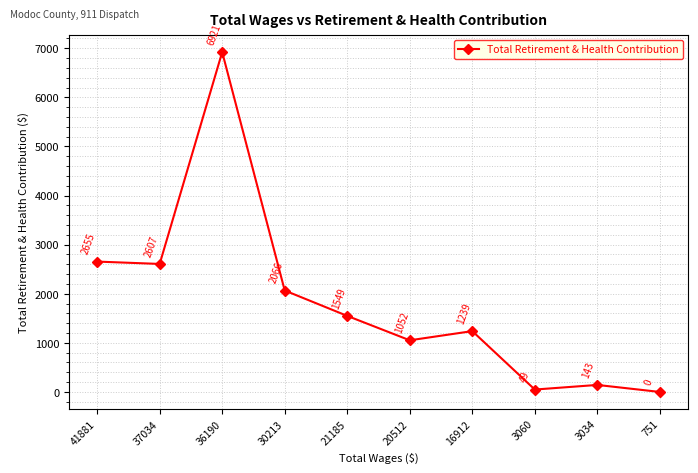

What is the value of the 1st point from the left?

2655